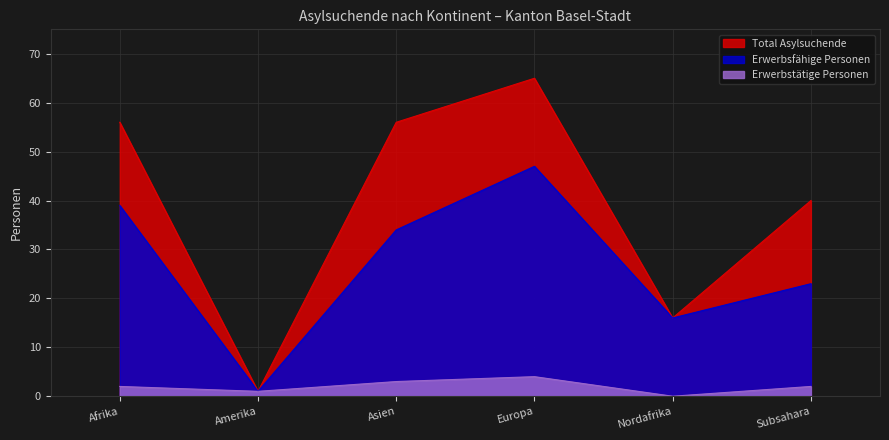

True or false: Total Asylsuchende and Erwerbsfähige Personen cross at least once.

False